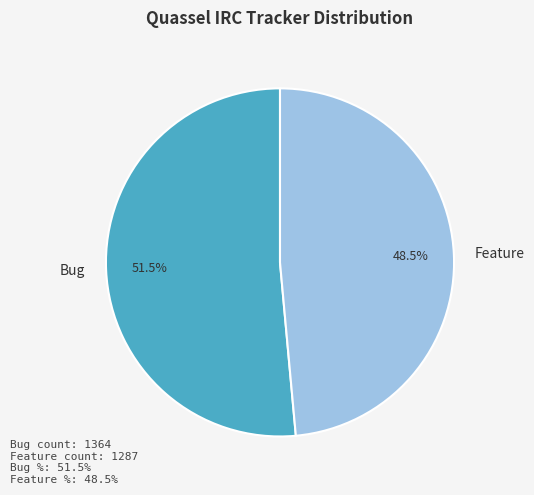

What is the smallest slice in the pie chart?

Feature